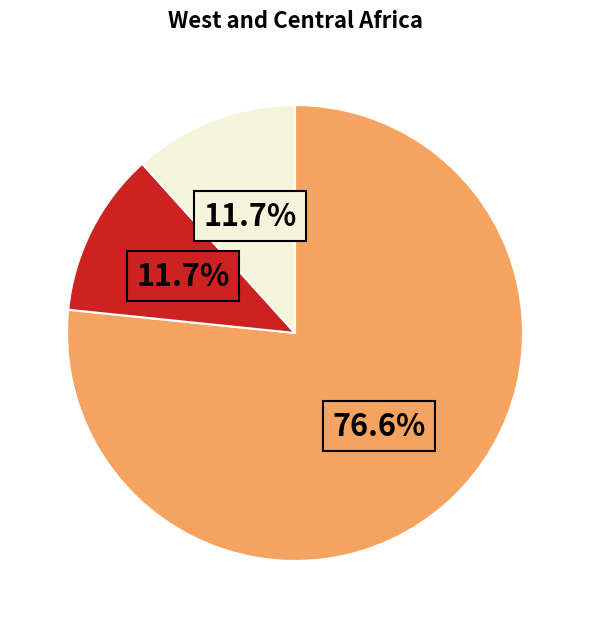

Does any single category account for the majority?

Yes